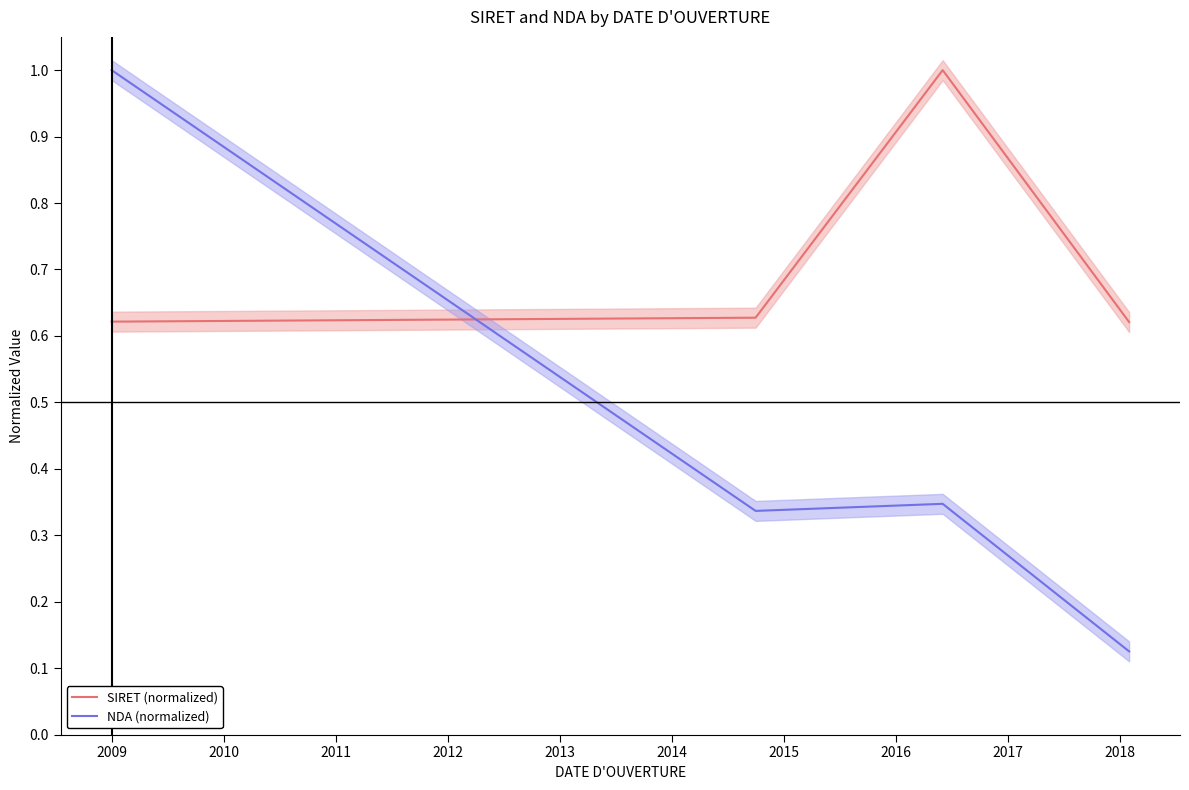

After their last crossing, which series has the higher values: SIRET (normalized) or NDA (normalized)?

SIRET (normalized)